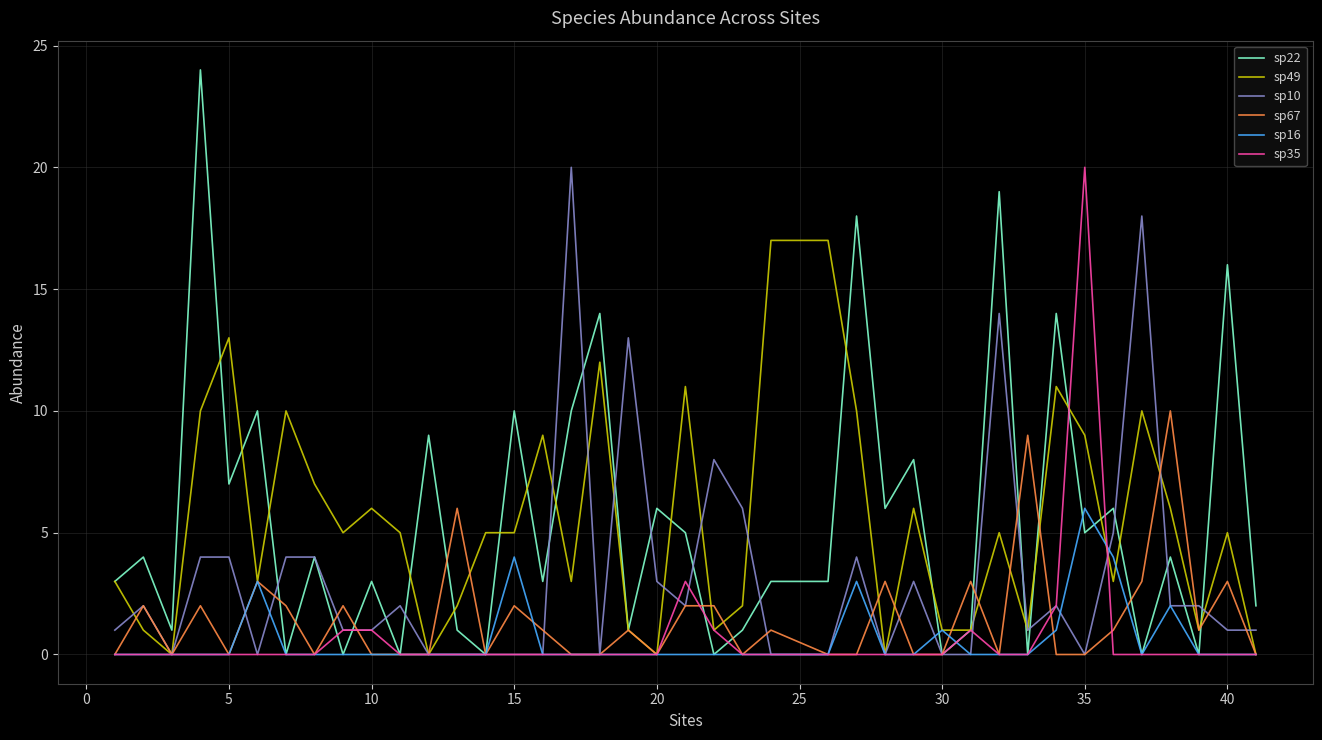

Which series has the largest range (max minus min)?

sp22